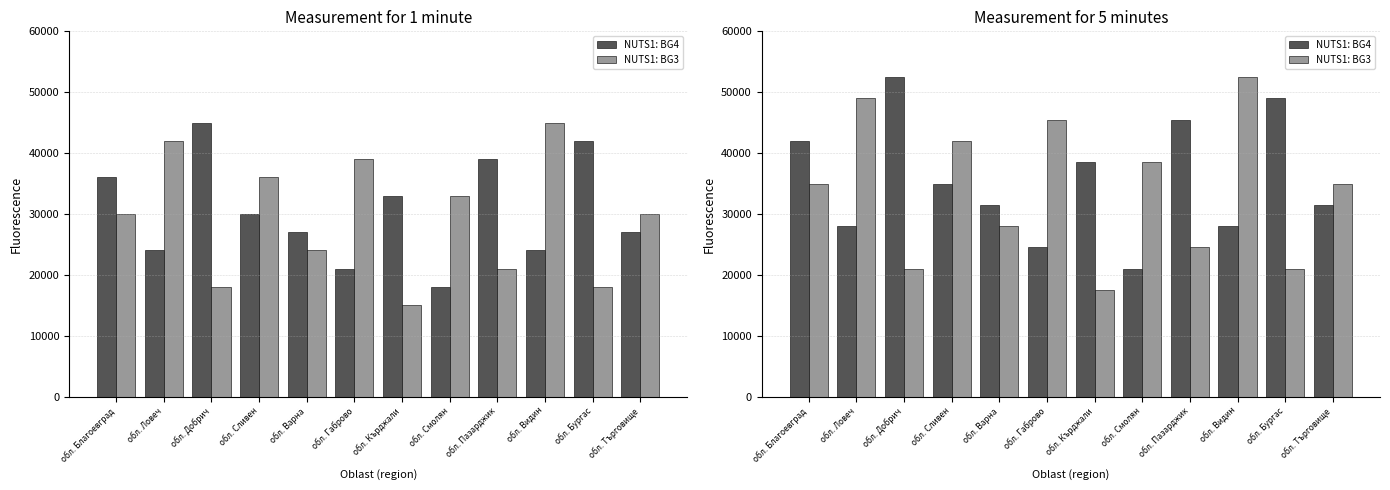

Which series has the widest spread of values?

NUTS1: BG3